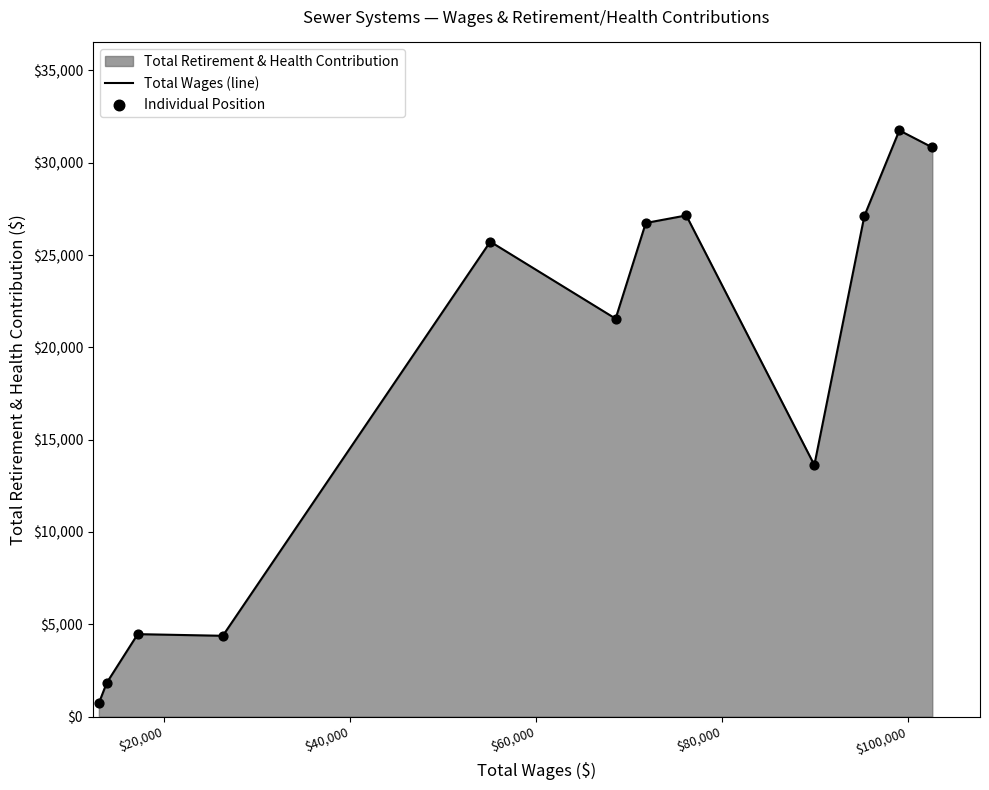

What is the maximum value shown in the chart?

31754